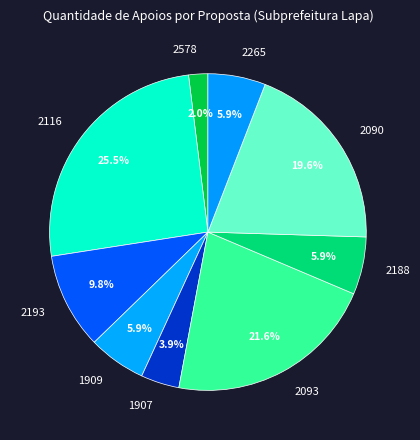

Is the sum of 2265 and 2093 greater than half?

No